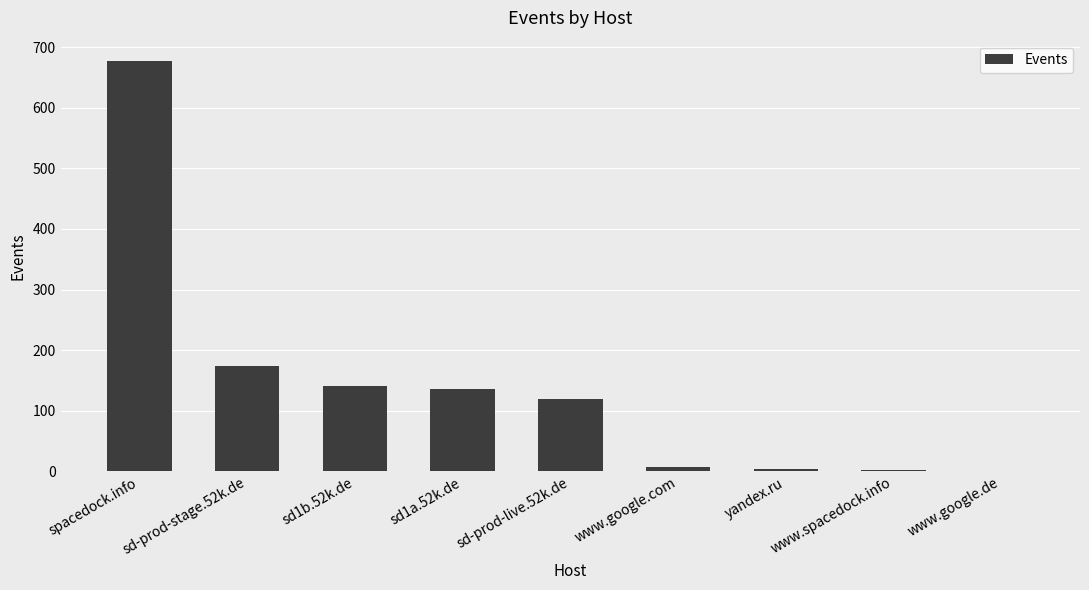

True or false: the data shows 677 at spacedock.info.

True